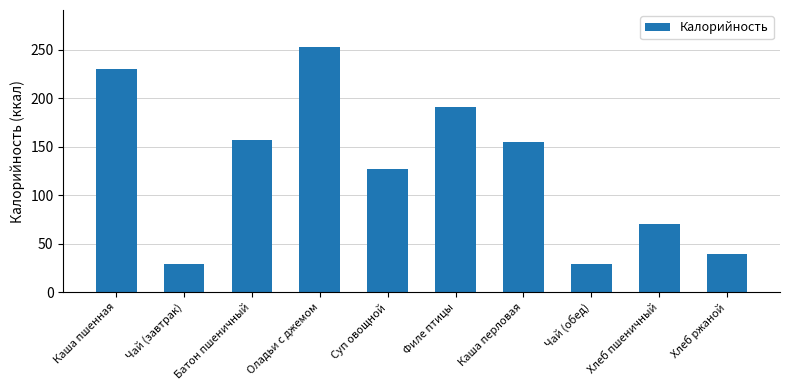

What position from the left is Хлеб ржаной?

10